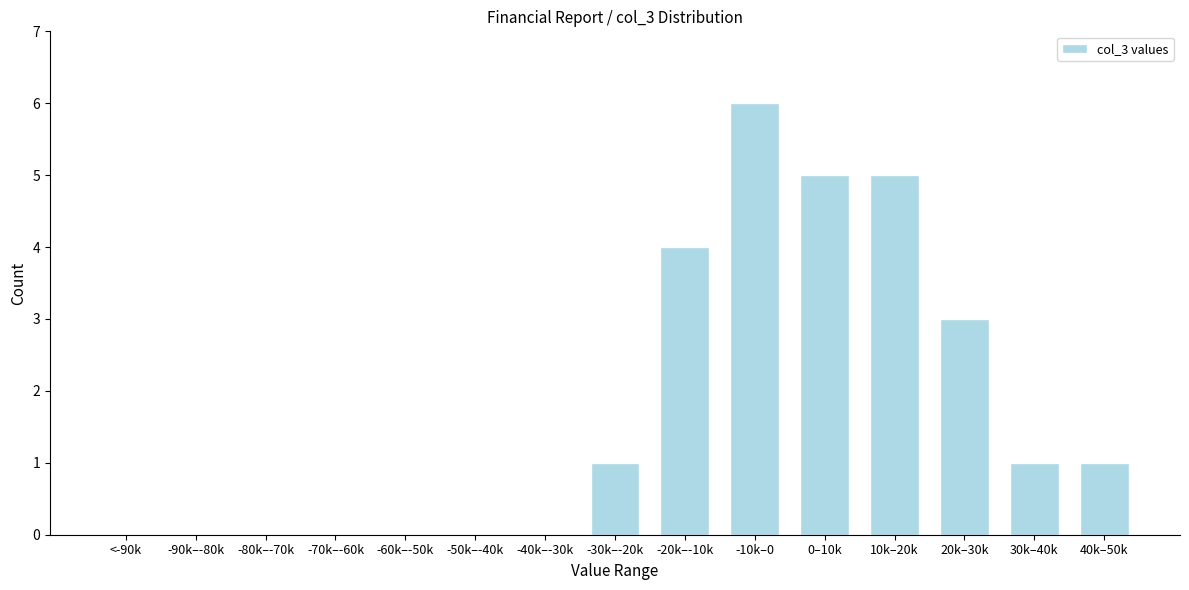

Reading left to right, list all the values displayed in this chart.

<-90k=0	-90k–-80k=0	-80k–-70k=0	-70k–-60k=0	-60k–-50k=0	-50k–-40k=0	-40k–-30k=0	-30k–-20k=1	-20k–-10k=4	-10k–0=6	0–10k=5	10k–20k=5	20k–30k=3	30k–40k=1	40k–50k=1